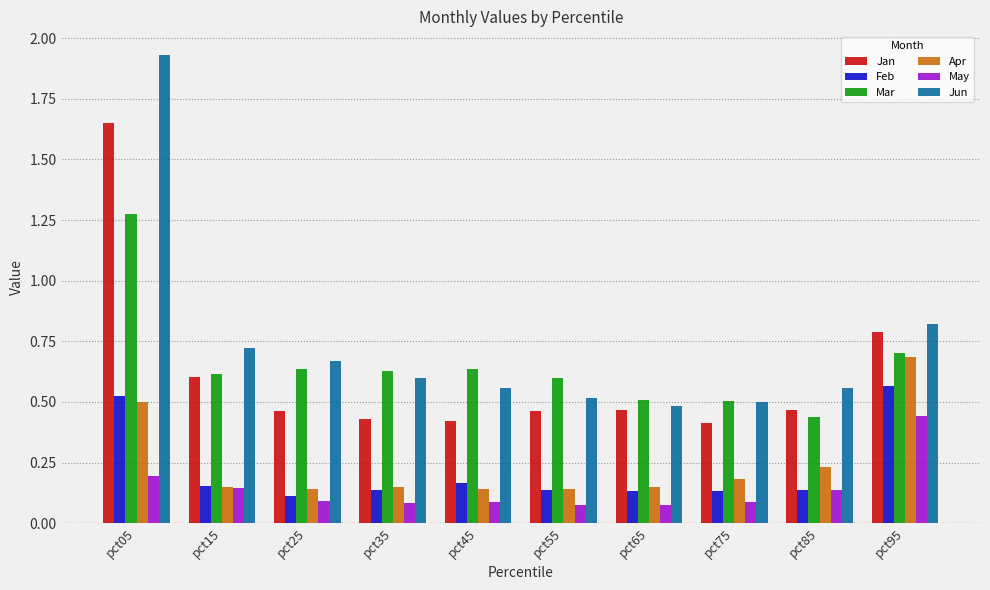

What is the difference between the maximum and second lowest values in the Jun series?

1.4